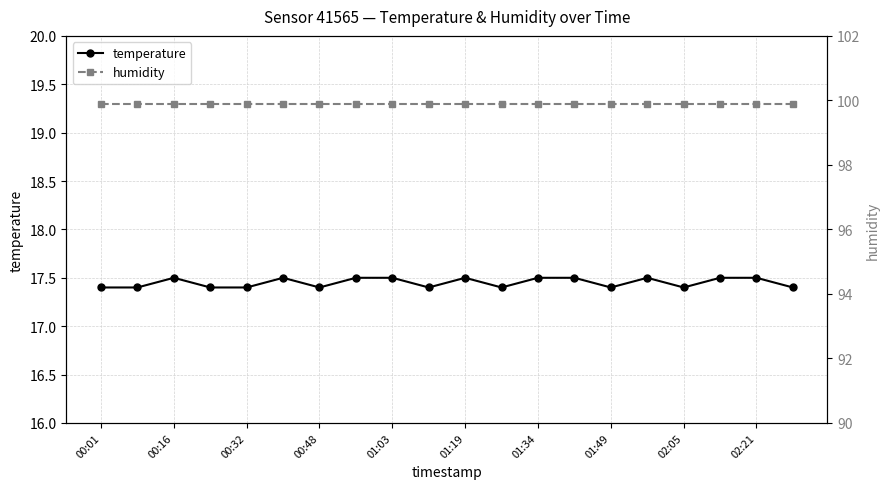

True or false: temperature has more than 2 interior local peaks.

True